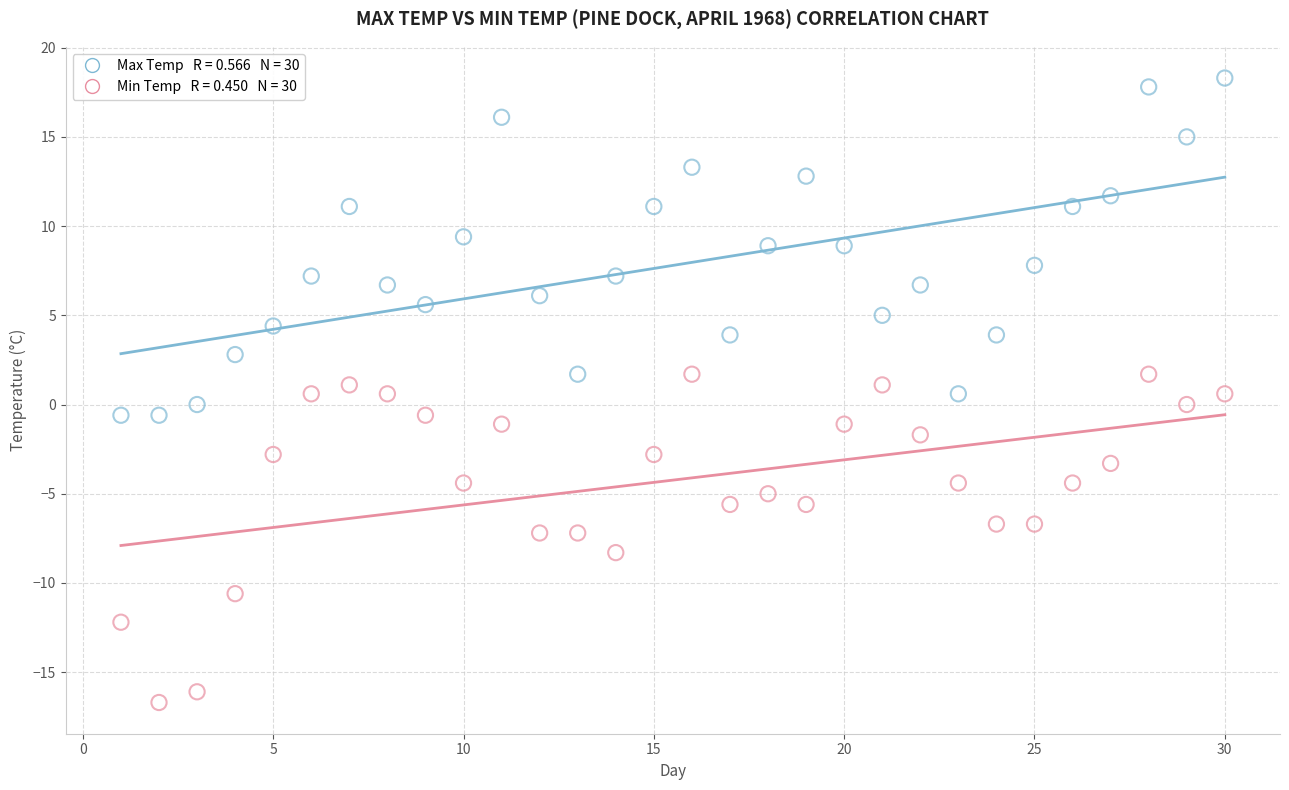

Across all data points, what is the range of X values (max minus min)?

29.0